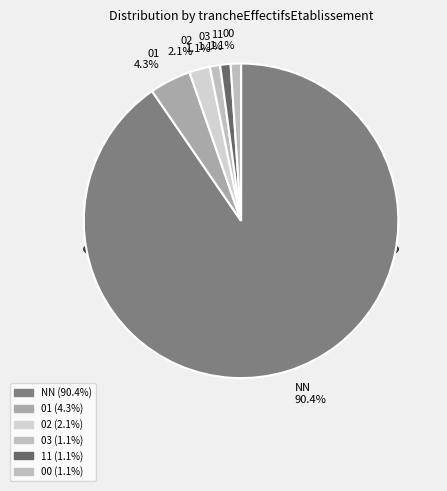

What is the smallest slice in the pie chart?

03